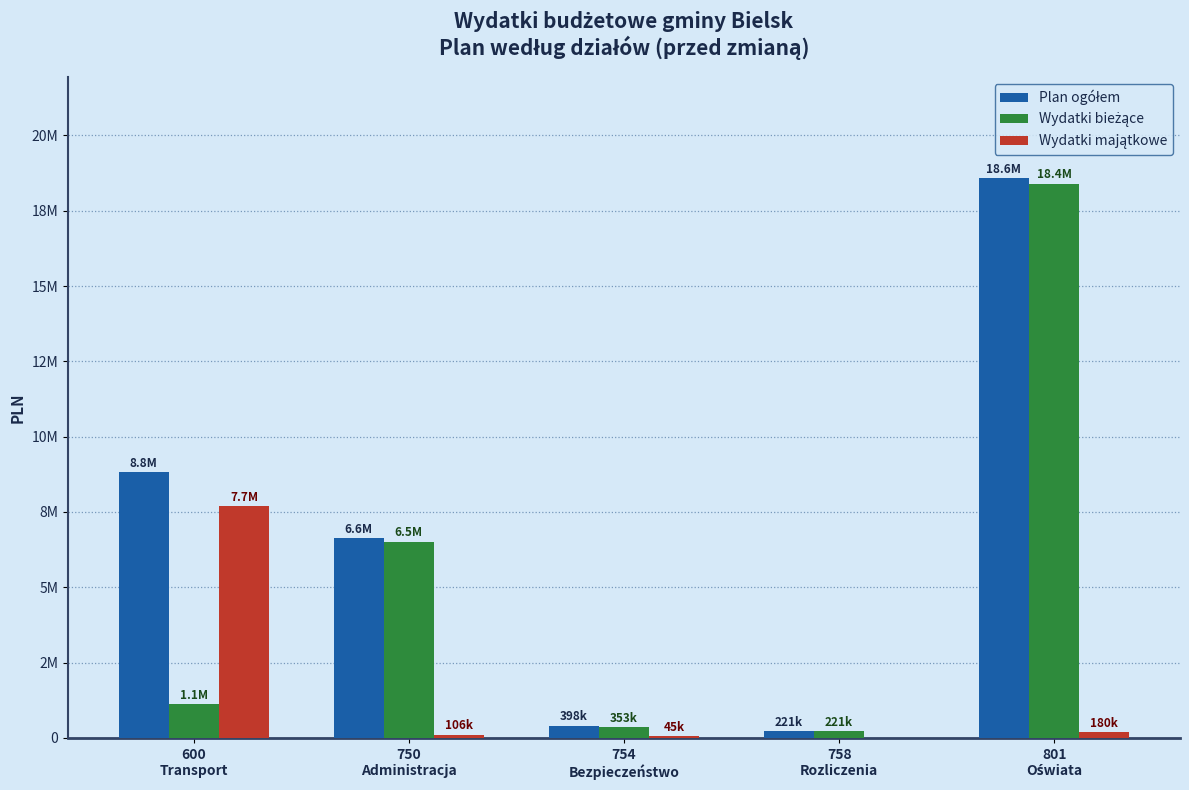

Does the chart contain stacked bars?

No